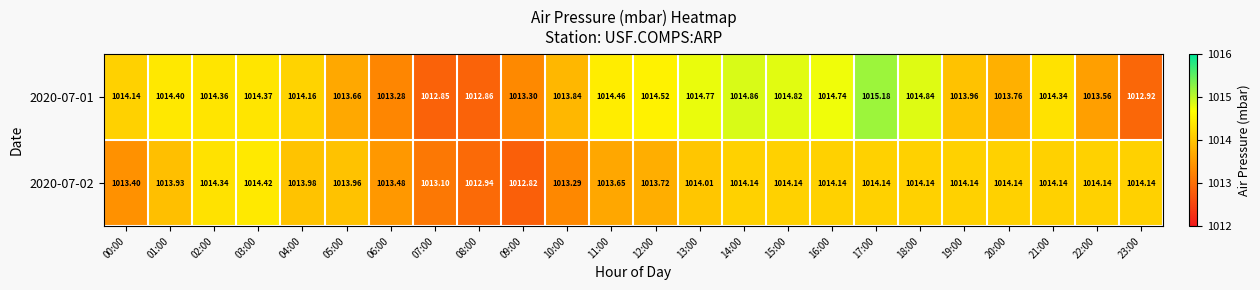

What is the total value across all series at 15:00?

2029.0